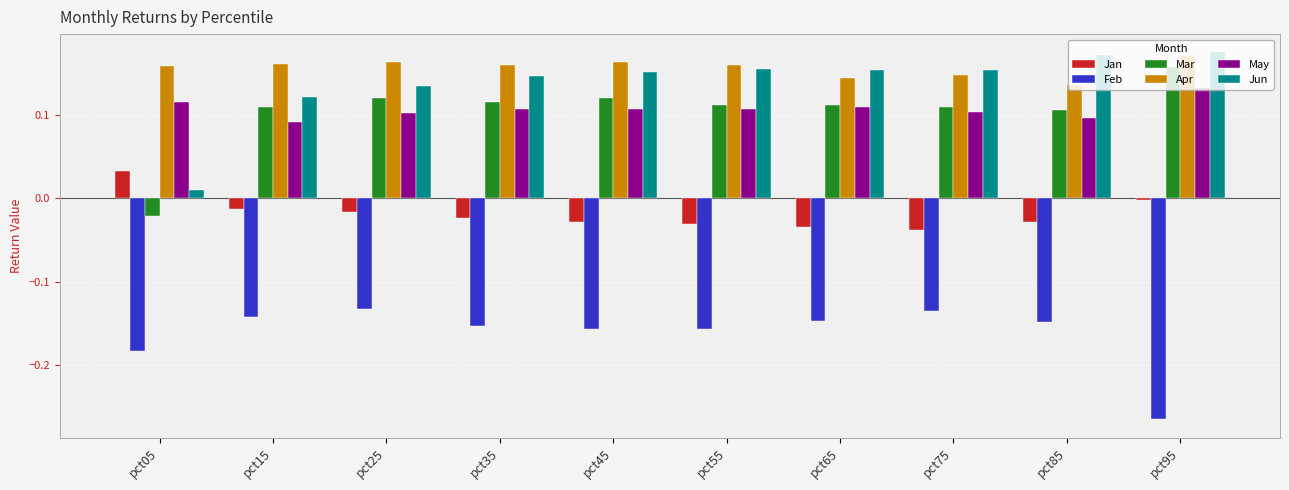

How many groups of bars are there?

10